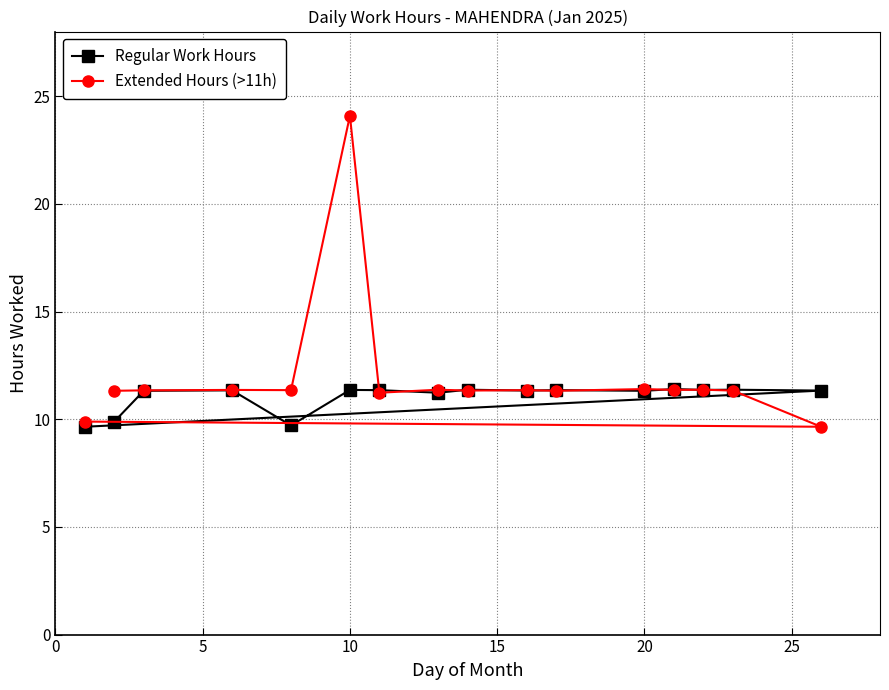

How many interior local peaks does the Extended Hours (>11h) series have?

6